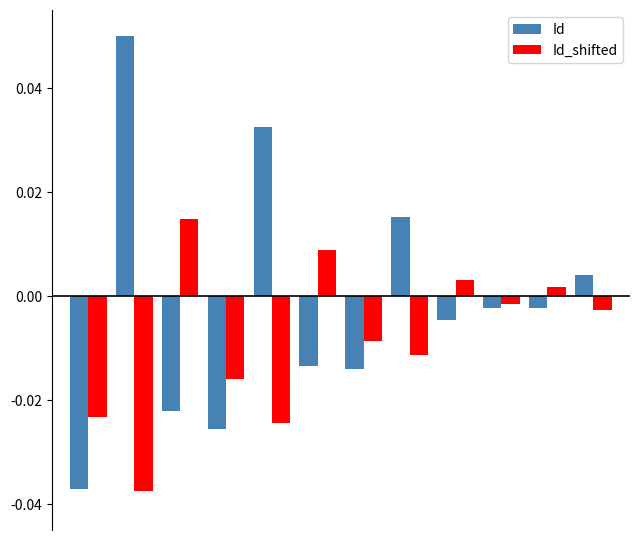

How many values in the Id series are below 0?

8